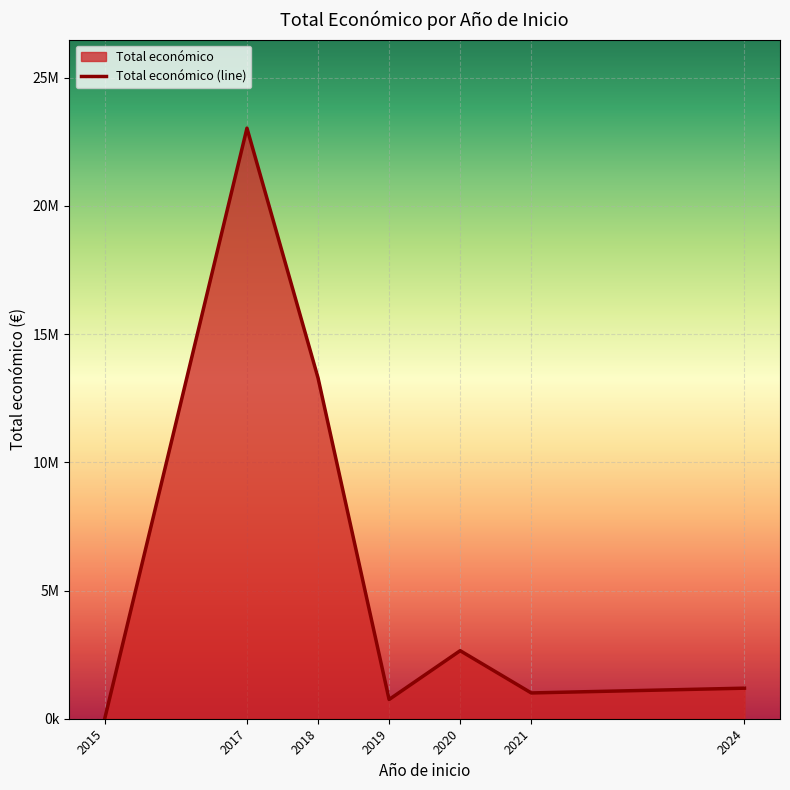

Where is the first local minimum?

2019